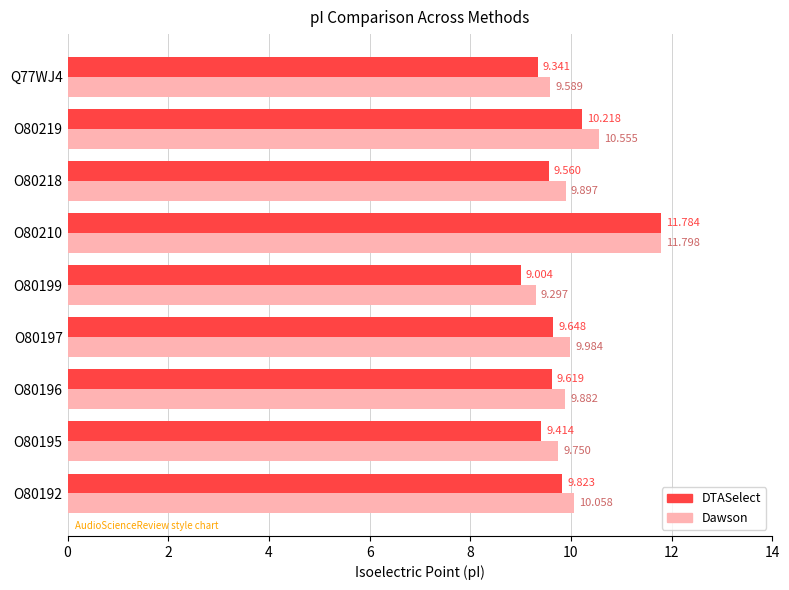

Rank the series at O80195 from lowest to highest value.

DTASelect, Dawson